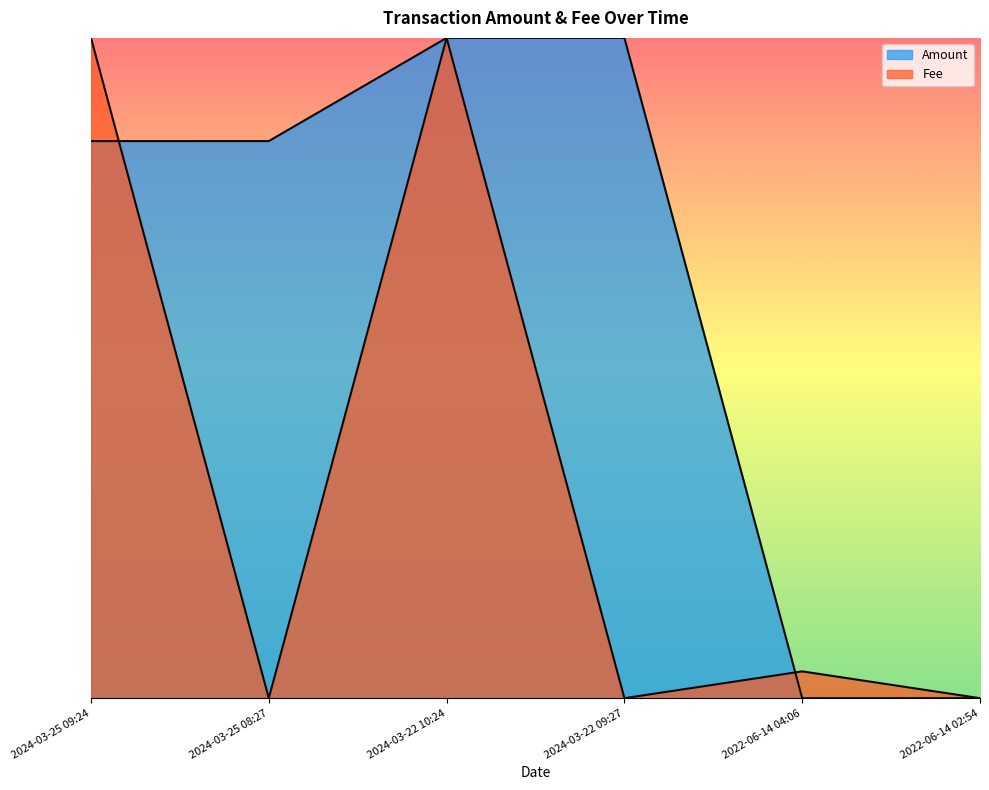

The value of Amount at 2022-06-14 04:06 is 0.3. True or false?

False